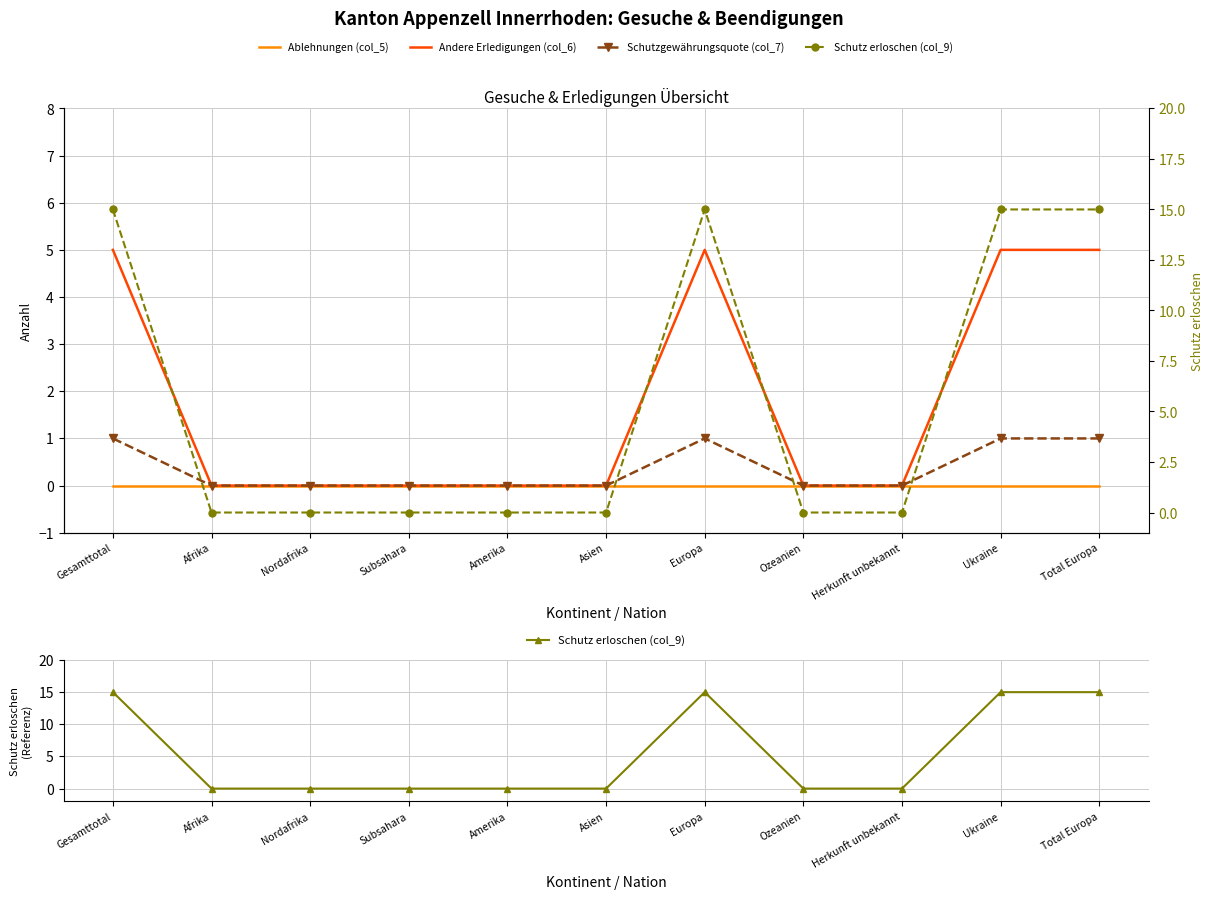

What is the label of the 5th point from the right?

Europa